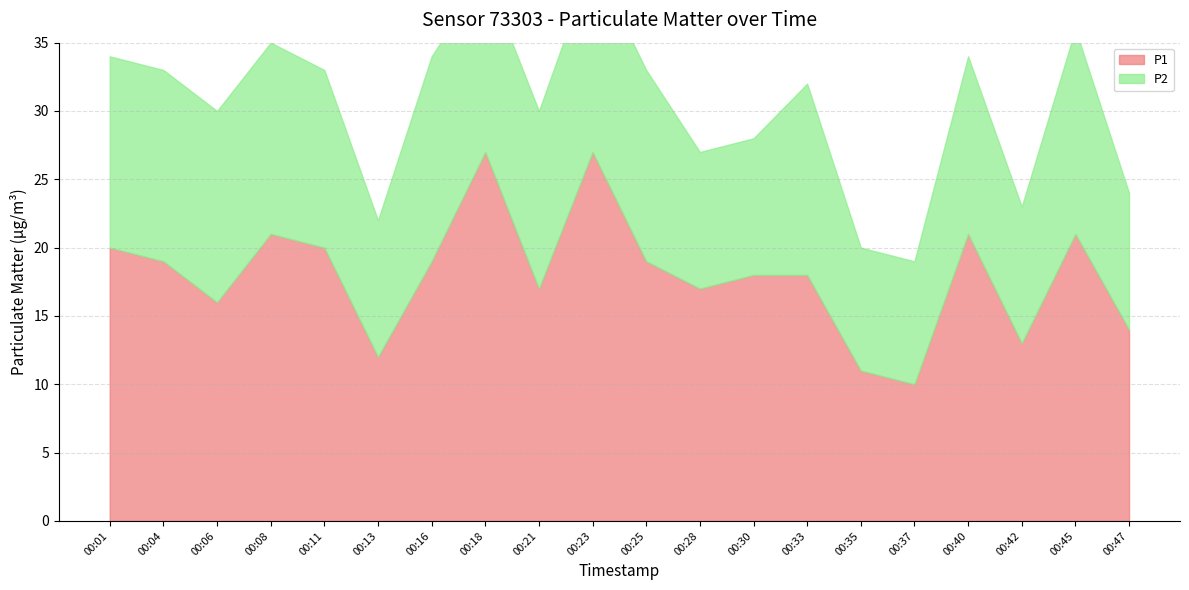

What is the difference between the second highest and minimum values in the P2 series?

6